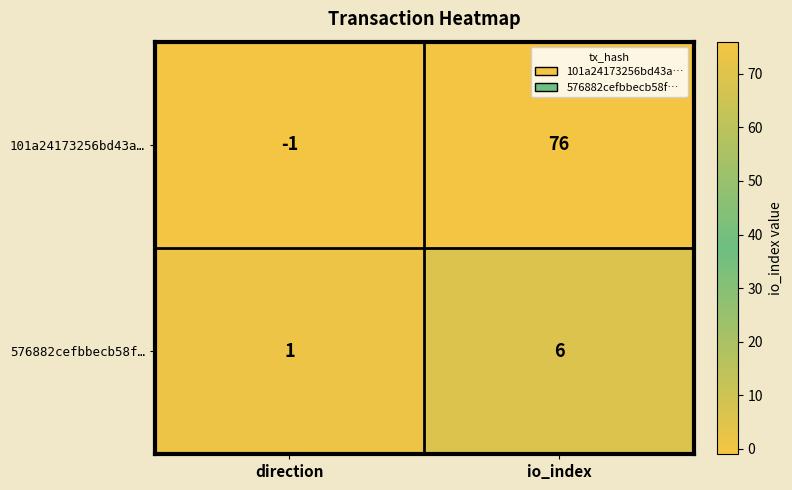

Which series has the largest range (max minus min)?

101a24173256bd43a…